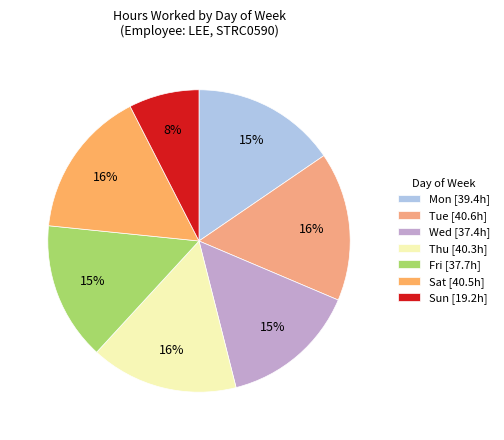

To the nearest percent, what is the combined percentage of Tue and Wed?

31%